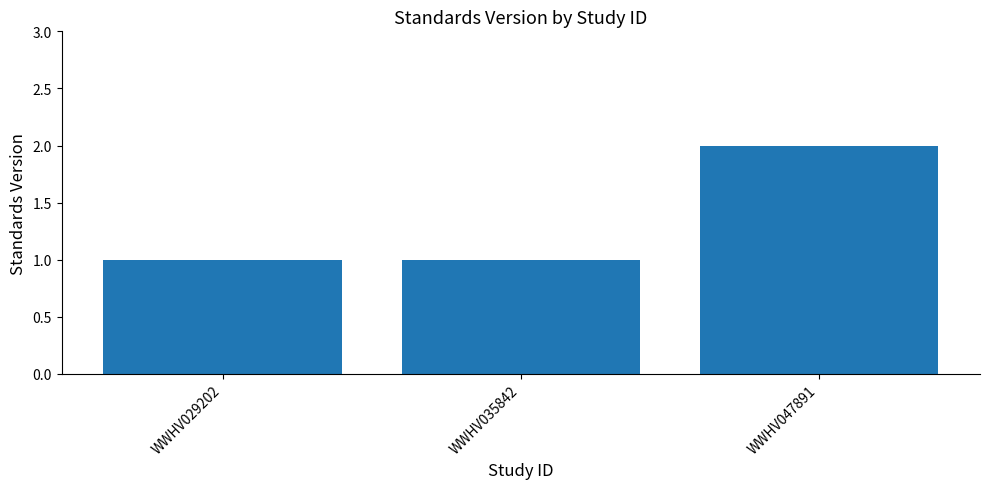

What is the difference between the values at WWHV035842 and WWHV047891?

1